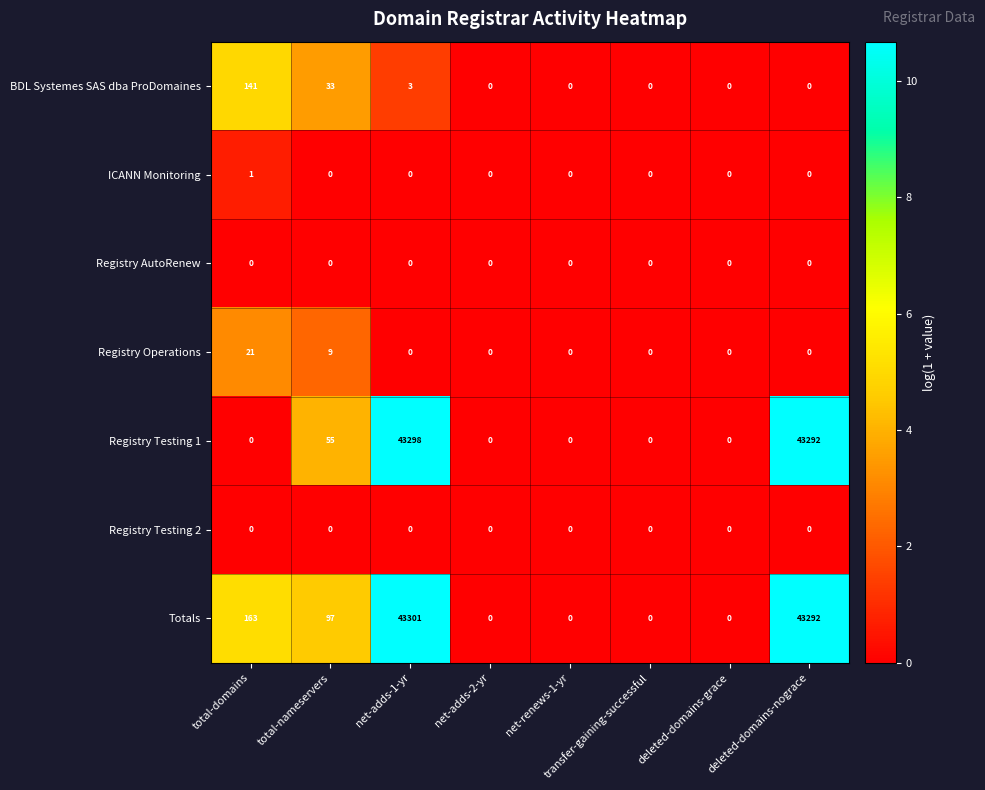

What is the difference between the Registry Testing 1 values at net-adds-1-yr and total-domains?

43298